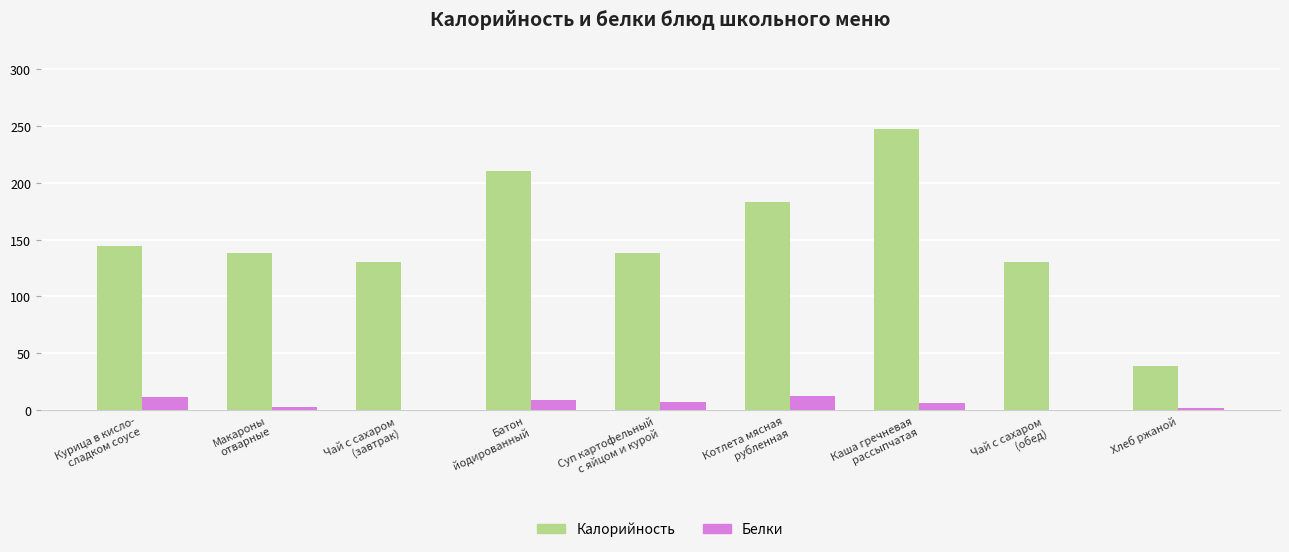

Which series has the widest spread of values?

Калорийность